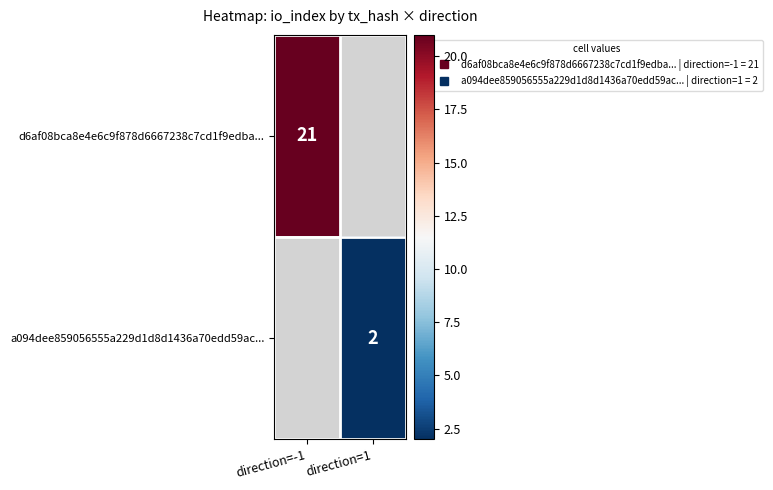

What is the maximum value shown in the chart?

21.0